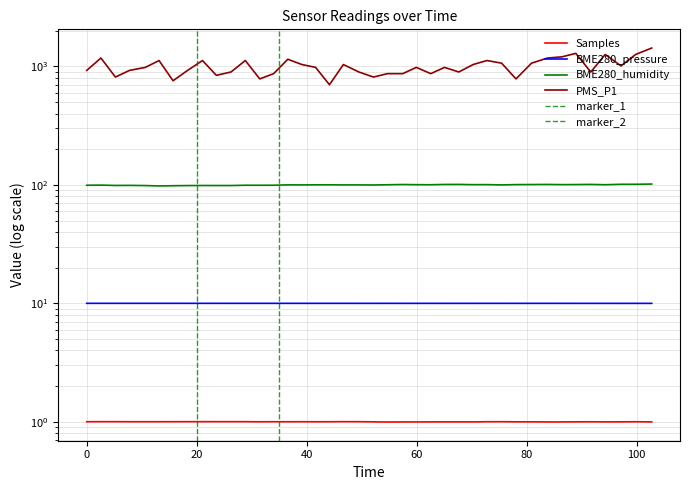

At how many categories does at least one series exceed 395?

40